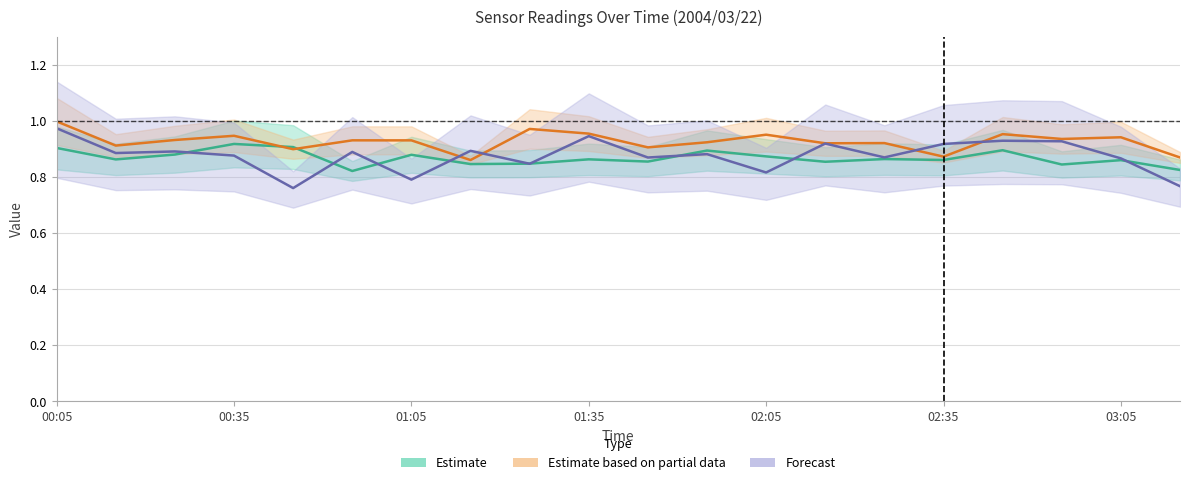

What is the spread (max minus min) of values at 00:05?

0.1